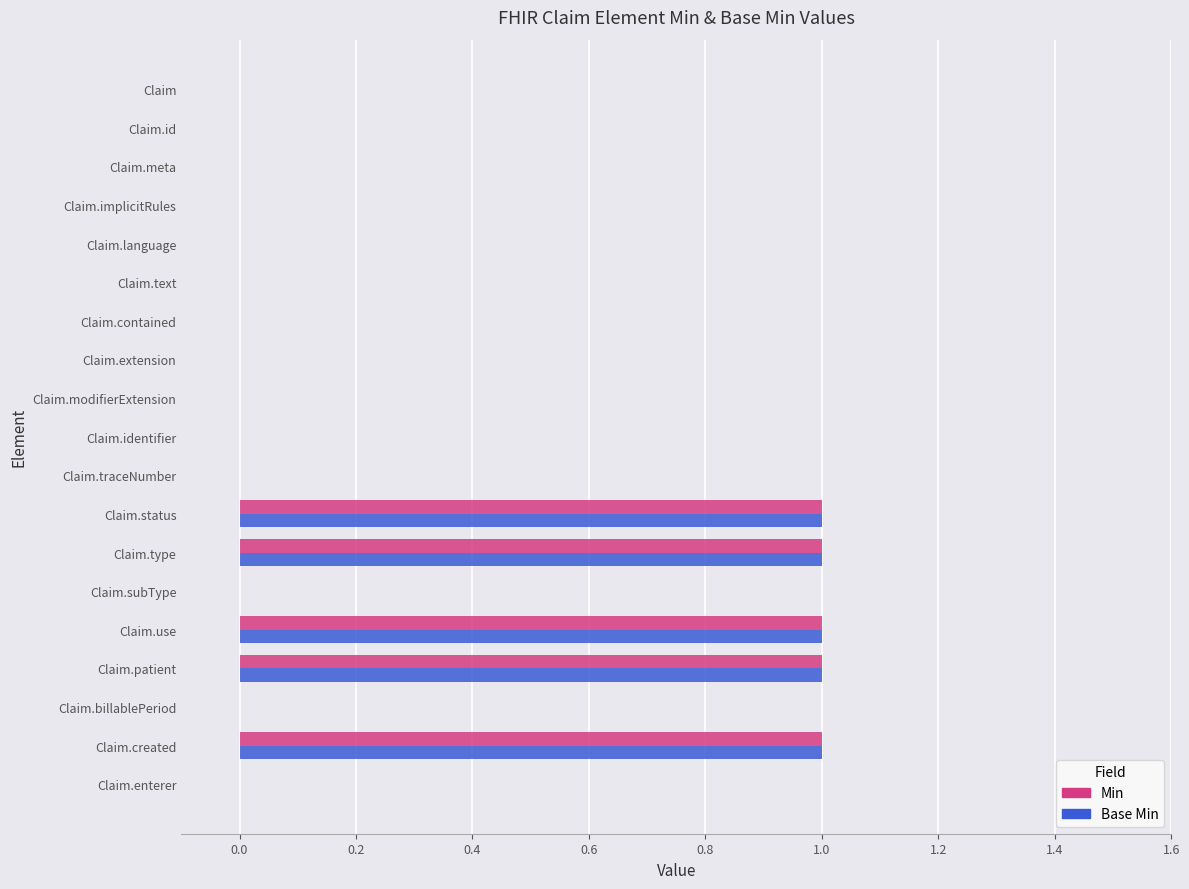

What is the sum of all Base Min values?

5